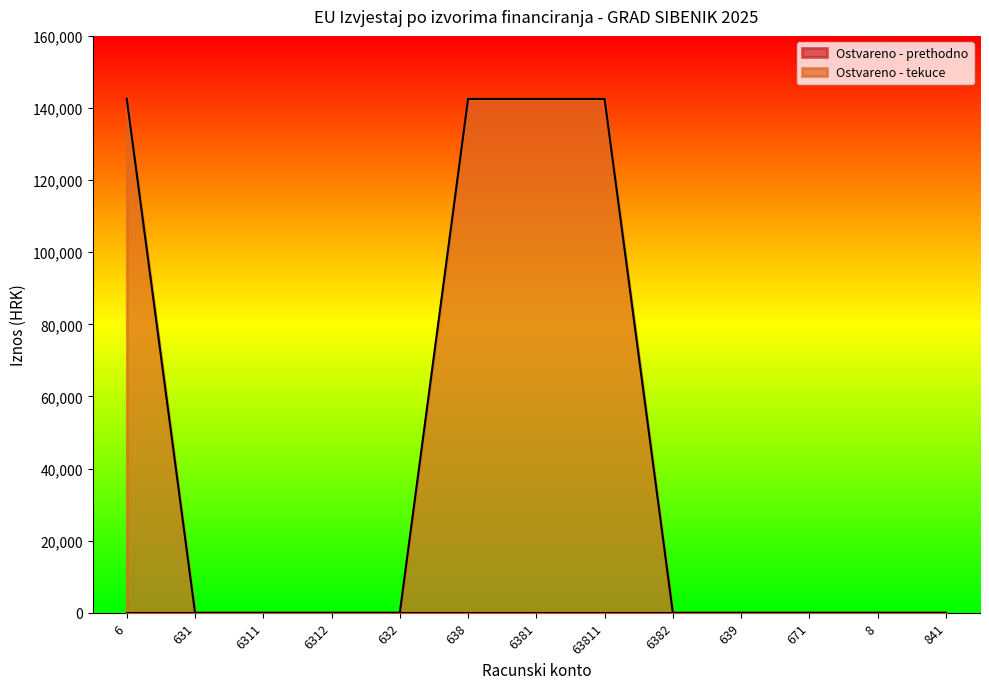

What is the change in value from 631 to 63811?

+142513.6